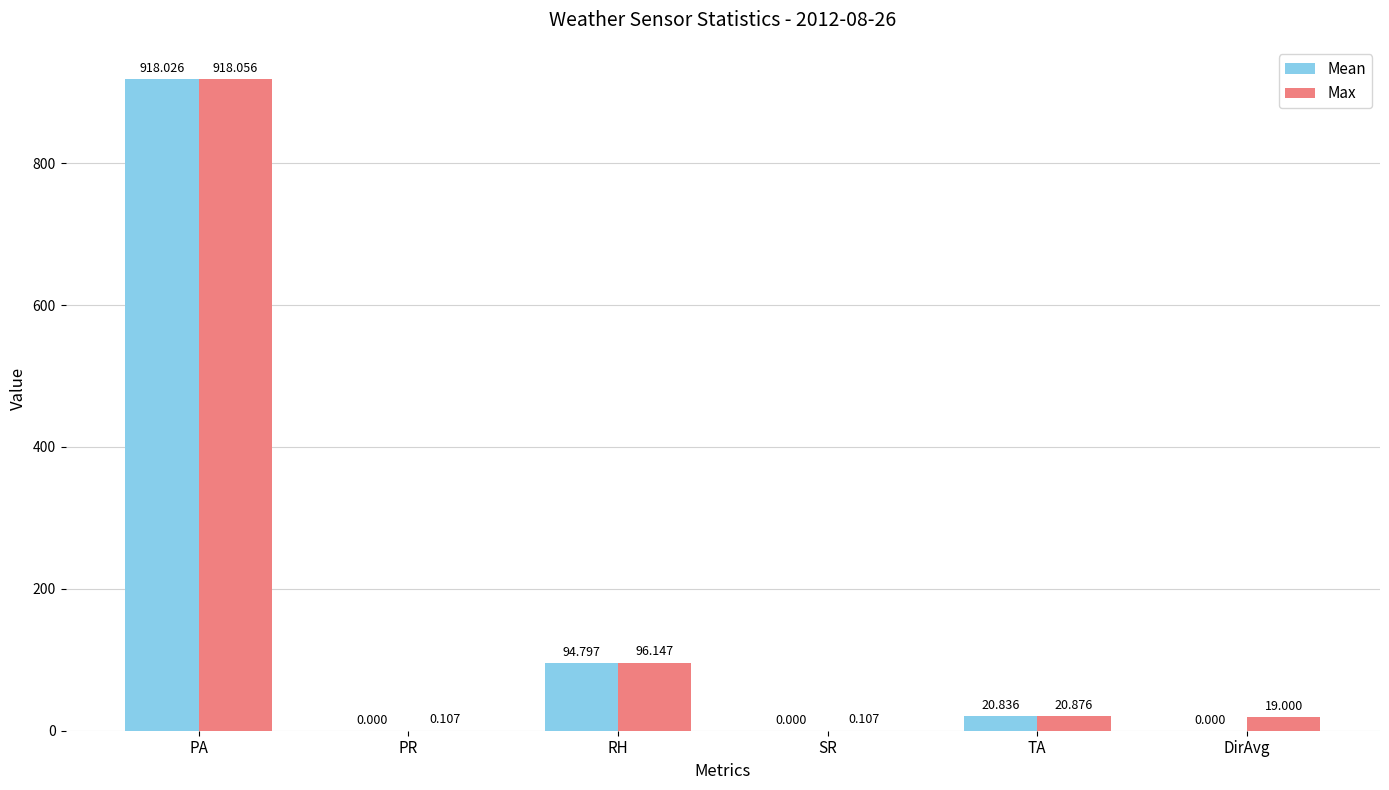

At which label does Max reach its peak?

PA